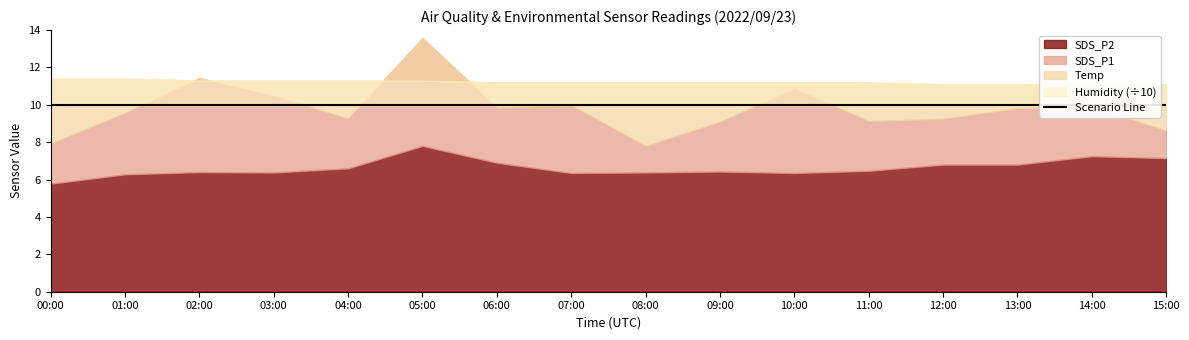

True or false: SDS_P2 and Humidity intersect in this chart.

False